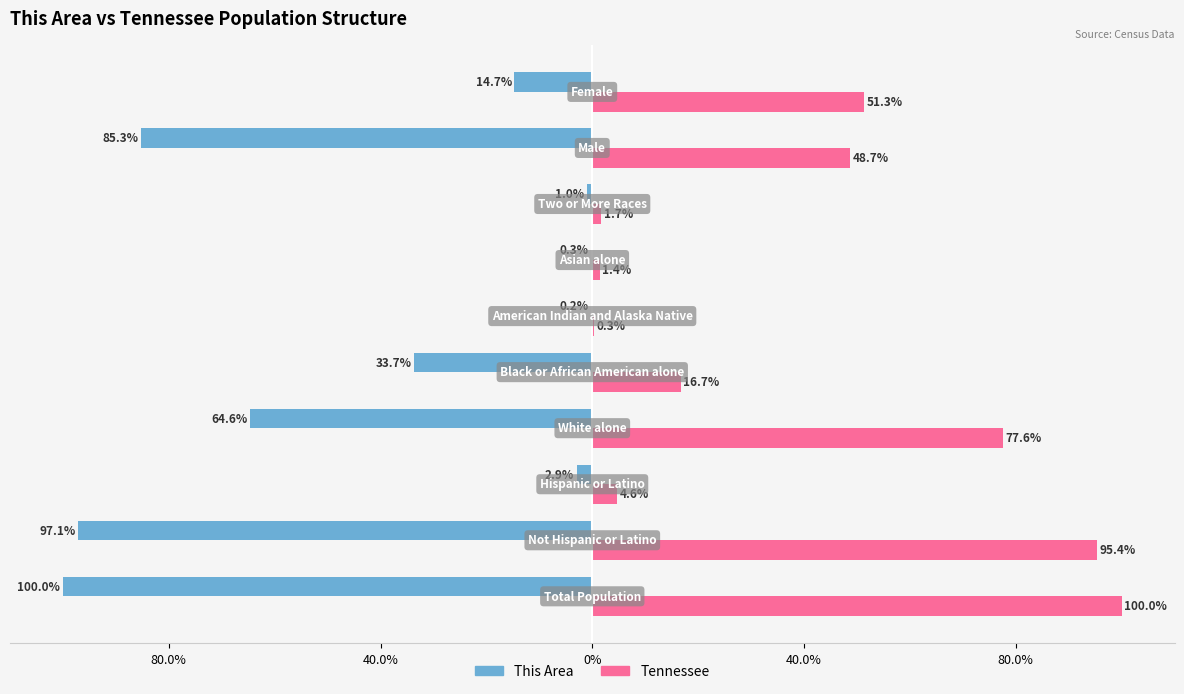

What is the difference between the maximum and minimum values in the Tennessee series?

99.7